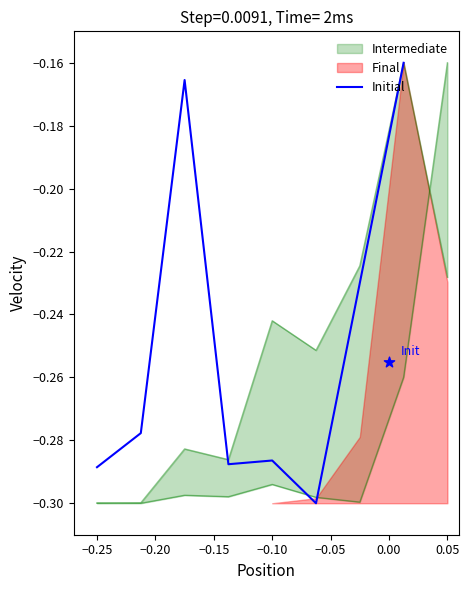

What is the change in value from −0.05 to 0.05?

+0.1